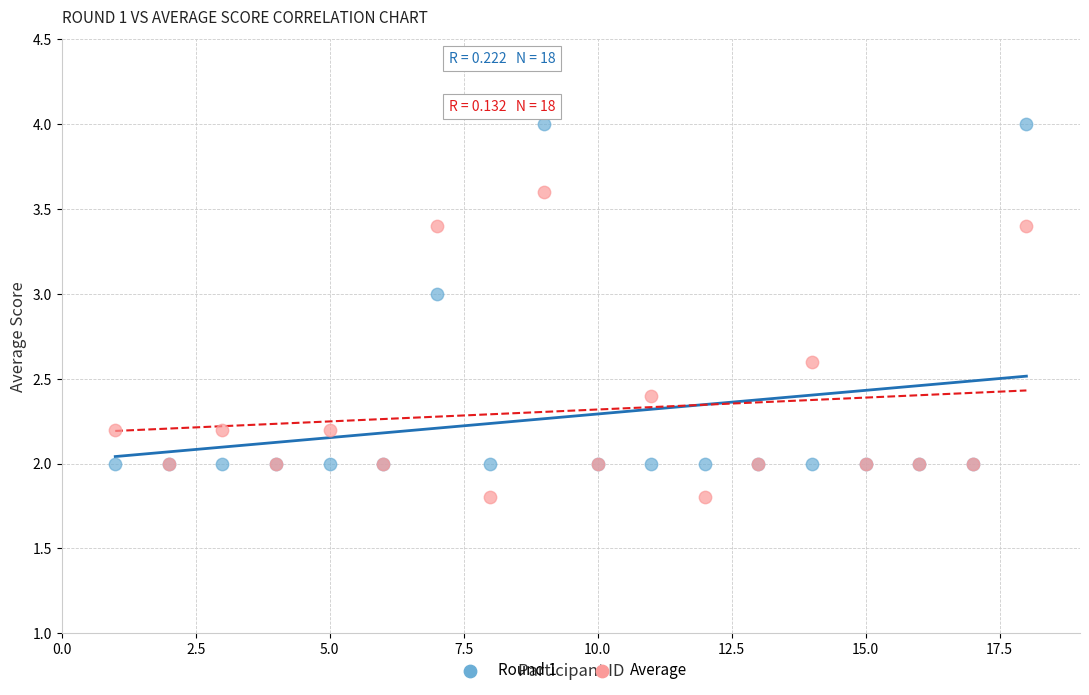

Which series has the largest Y range (max minus min)?

Round 1